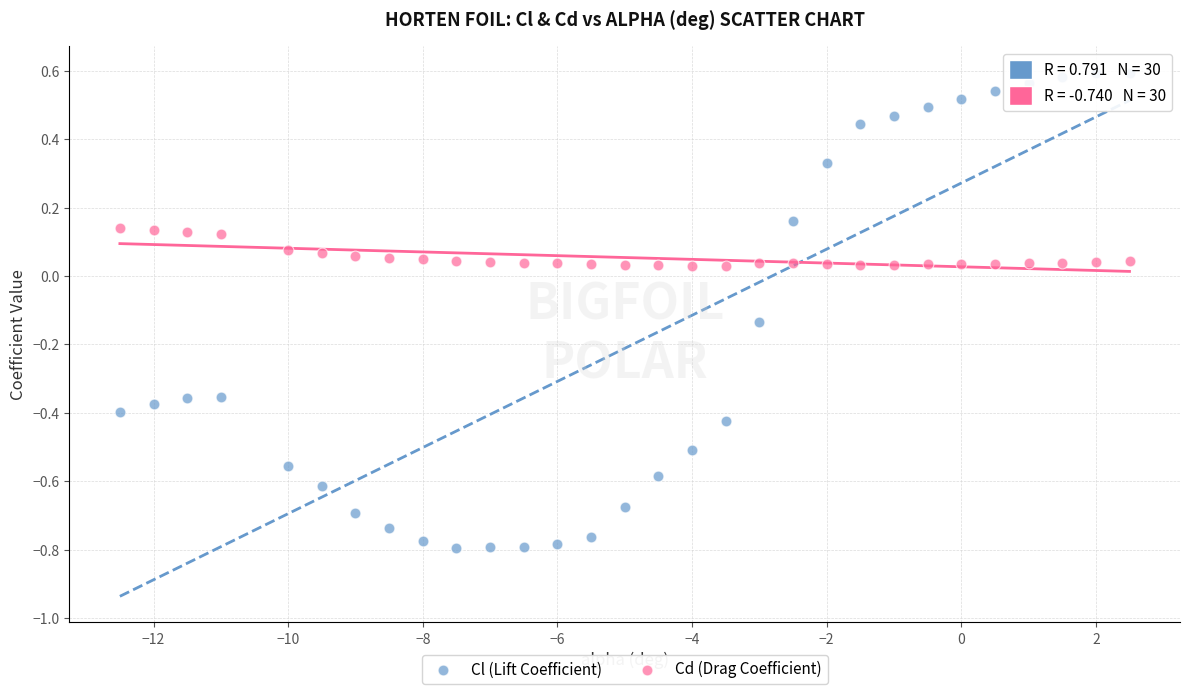

What is the X range (max minus min) for the scatter plot?

15.0